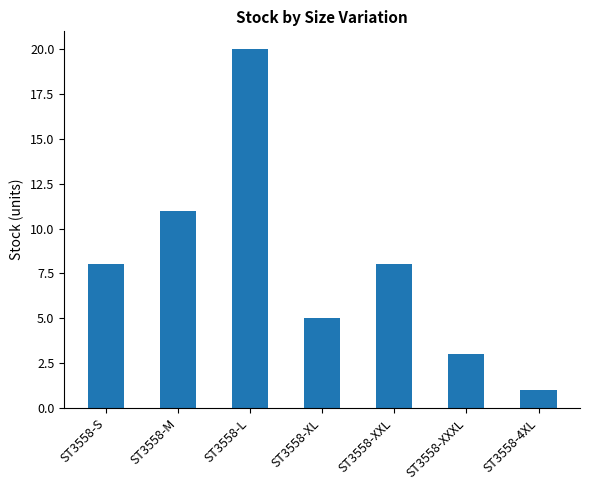

What position from the left is ST3558-XXXL?

6